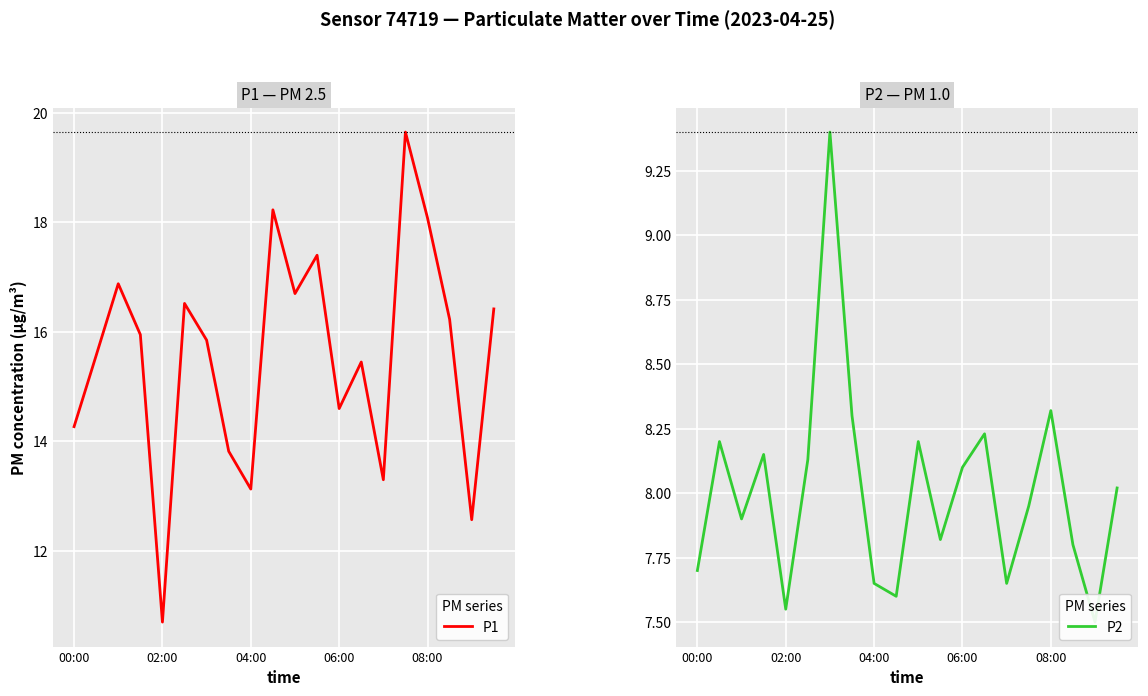

True or false: P1 and P2 intersect in this chart.

False